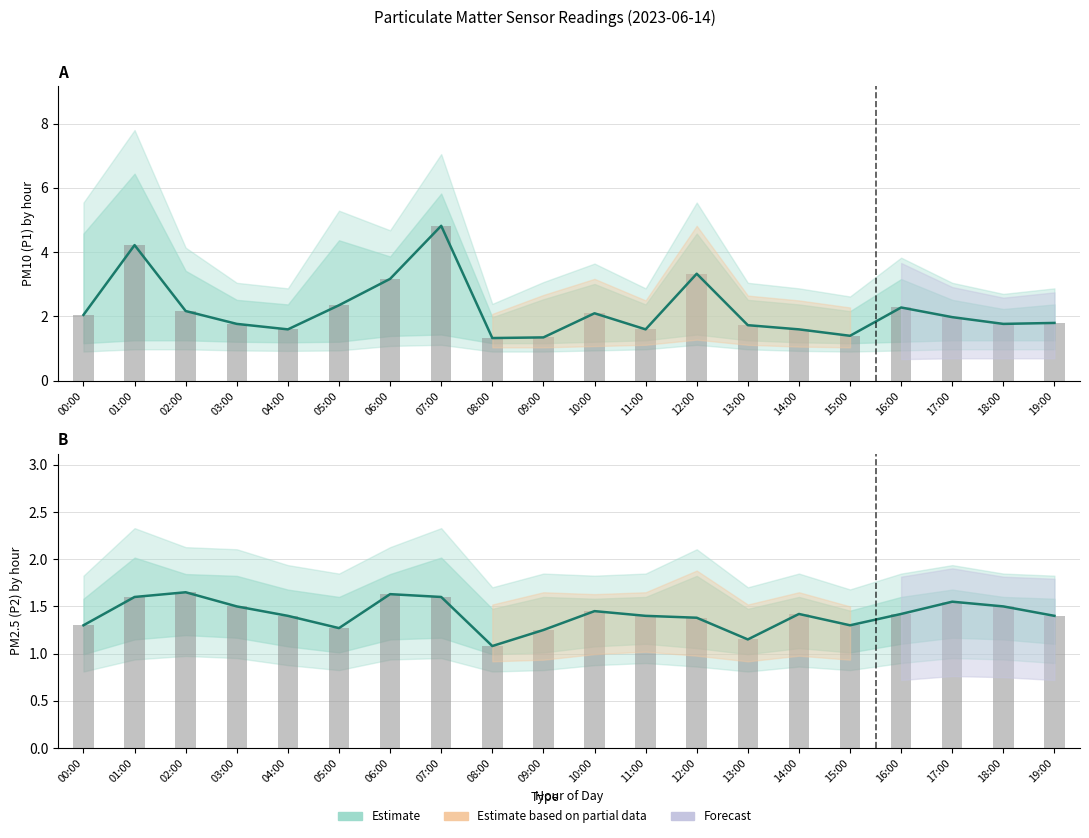

What is the average value of the P1 observed series?

2.2